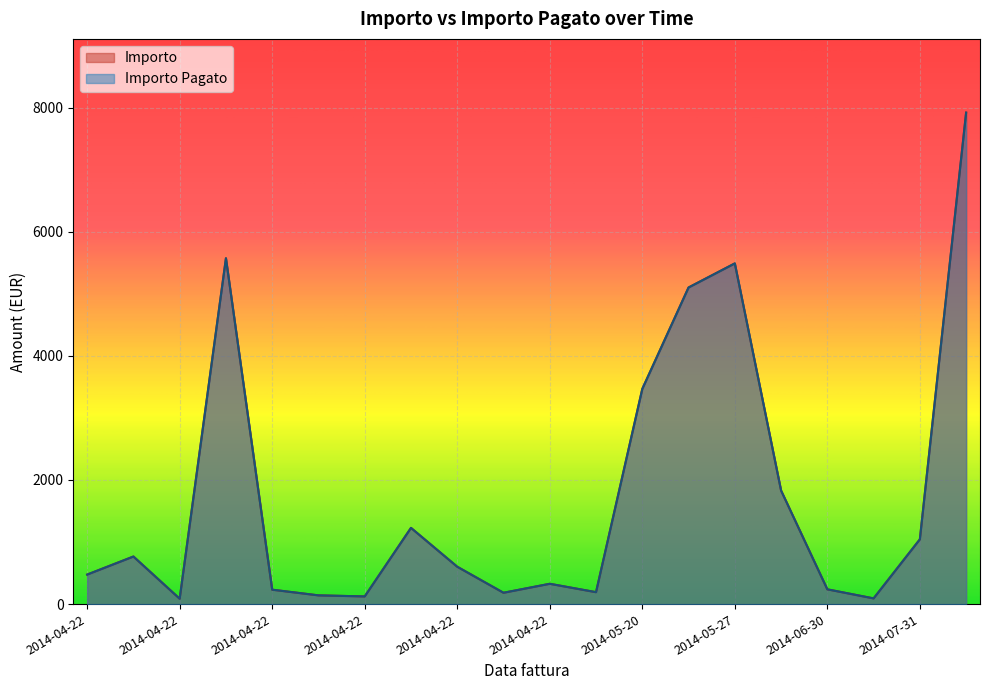

What is the total value across all series at 2014-04-22?

951.0